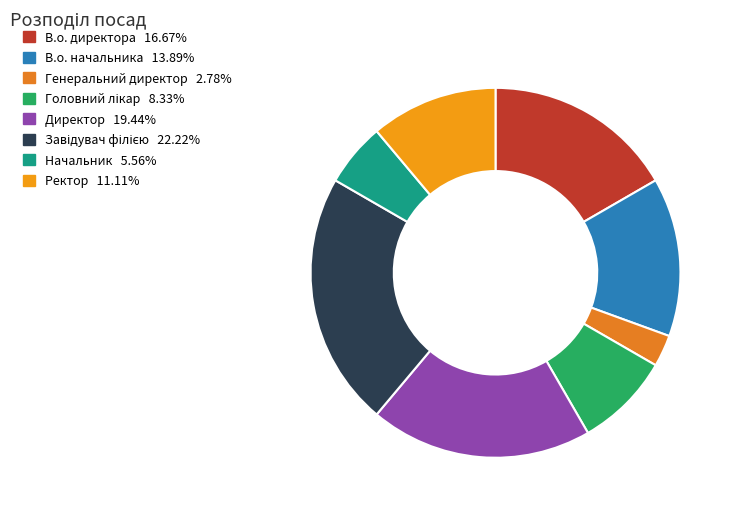

To the nearest percent, what percentage of the pie is В.о. начальника?

14%